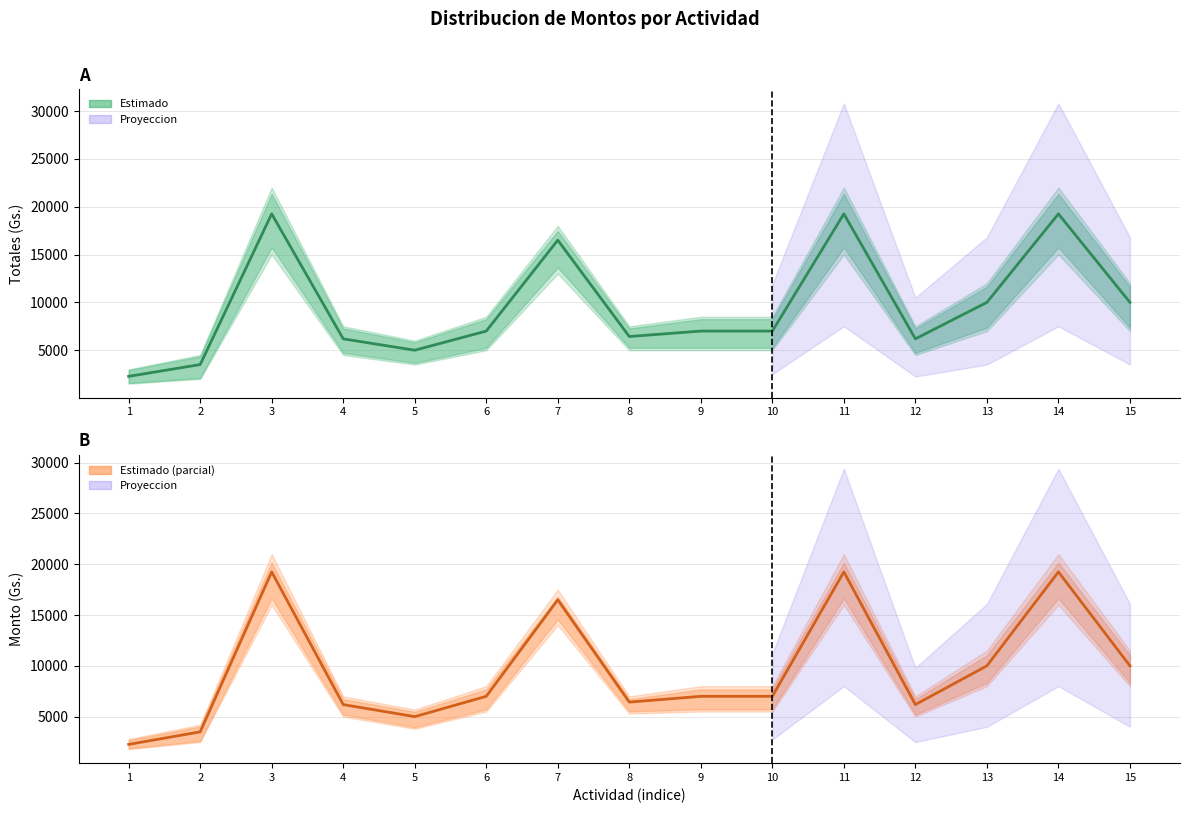

True or false: Monto has a value of 5902.4 at 15.

False